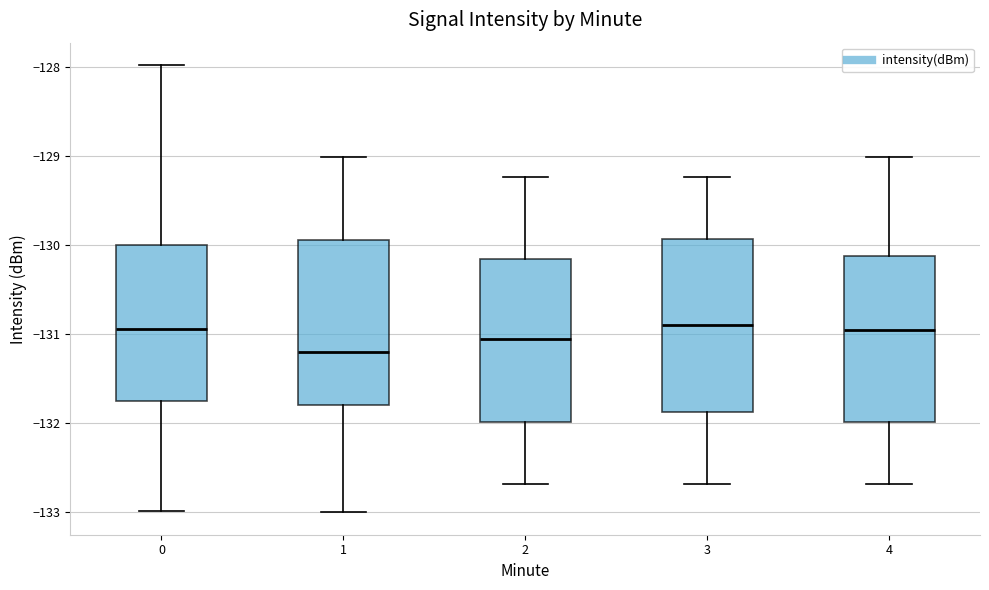

Reading left to right, read every box against the y-axis: the position of its median line, the range the box covers, and the ends of its whiskers. The values are not printed on the chart, so give them approximately, as read against the axis.

0: median -130.9, box -131.8 to -130.0, whiskers -133.0 to -128.0
1: median -131.2, box -131.8 to -129.9, whiskers -133.0 to -129.0
2: median -131.1, box -132.0 to -130.2, whiskers -132.7 to -129.2
3: median -130.9, box -131.9 to -129.9, whiskers -132.7 to -129.2
4: median -131.0, box -132.0 to -130.1, whiskers -132.7 to -129.0